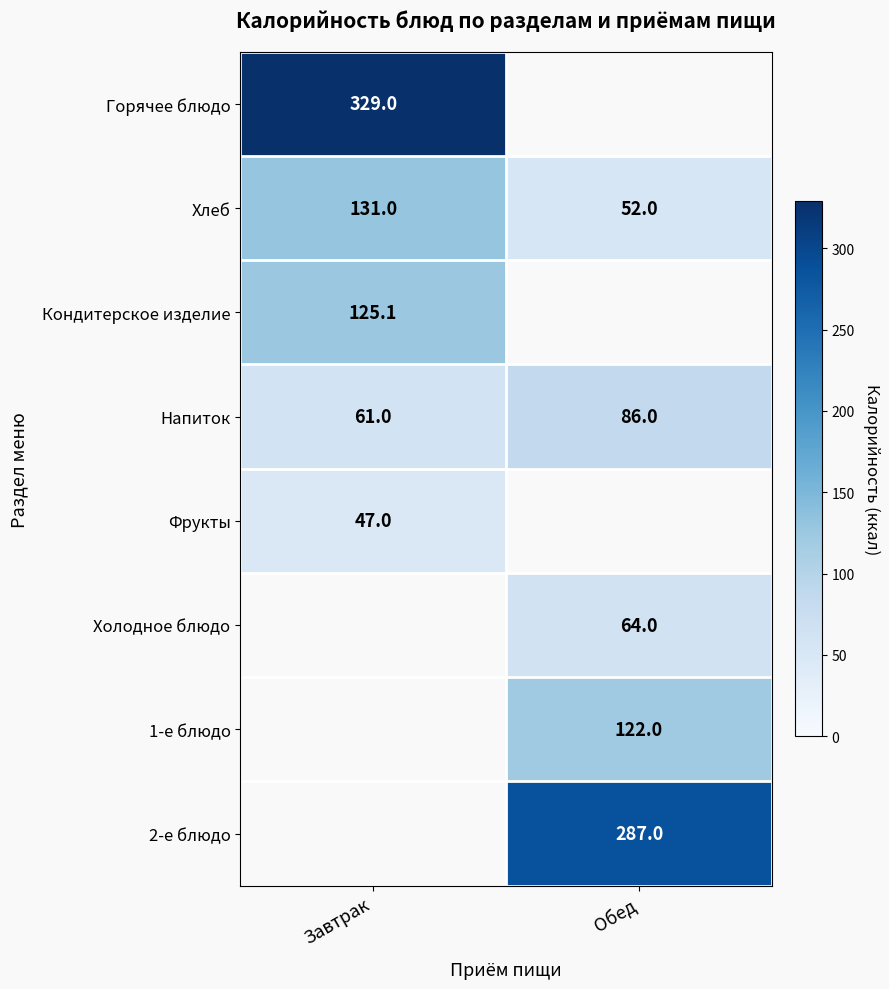

The Фрукты series shows 12.7 at Завтрак. True or false?

False